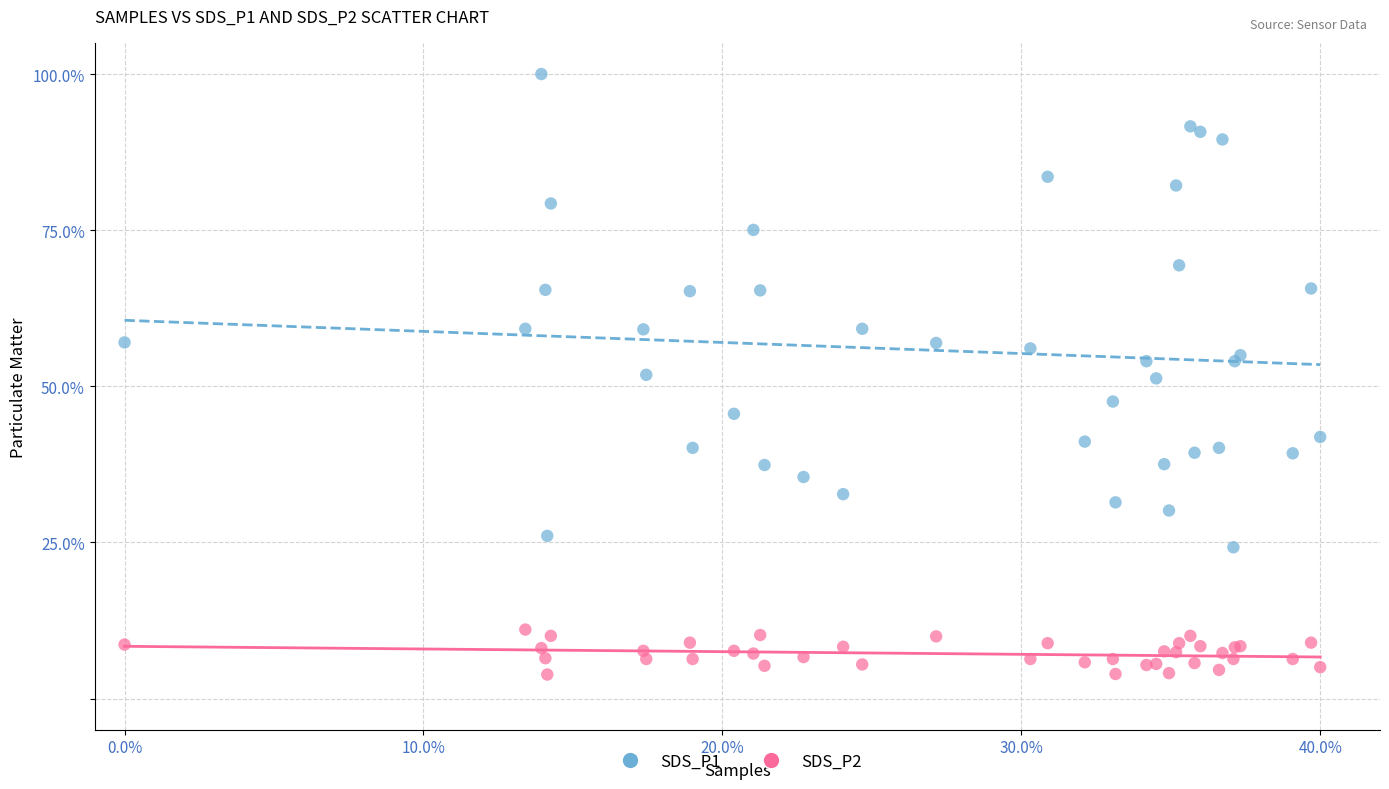

Which series reaches the minimum Y coordinate?

SDS_P2